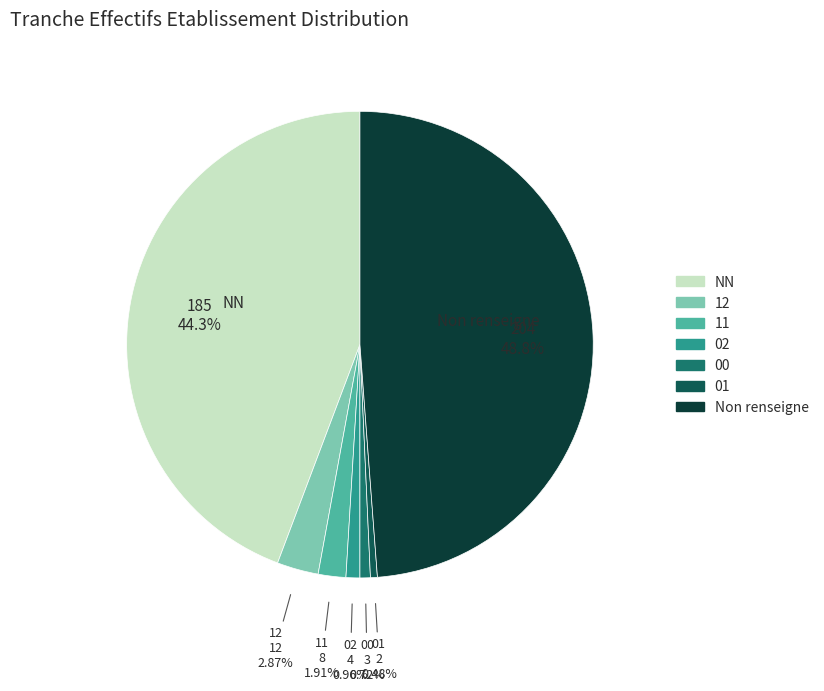

Is there a majority slice in this chart?

No